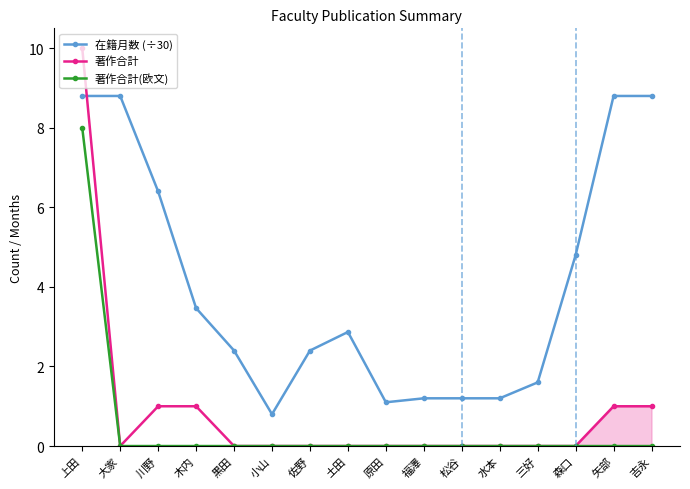

Count the number of categories in the chart.

16